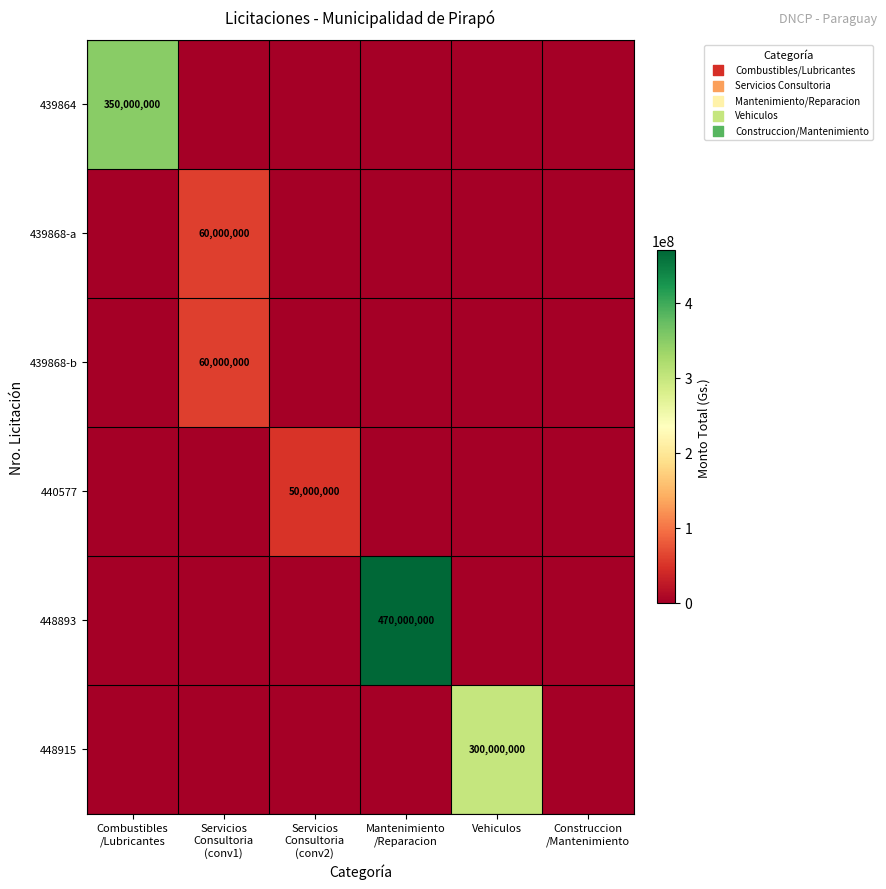

What is the total value across all series at Servicios
Consultoria
(conv2)?

50000000